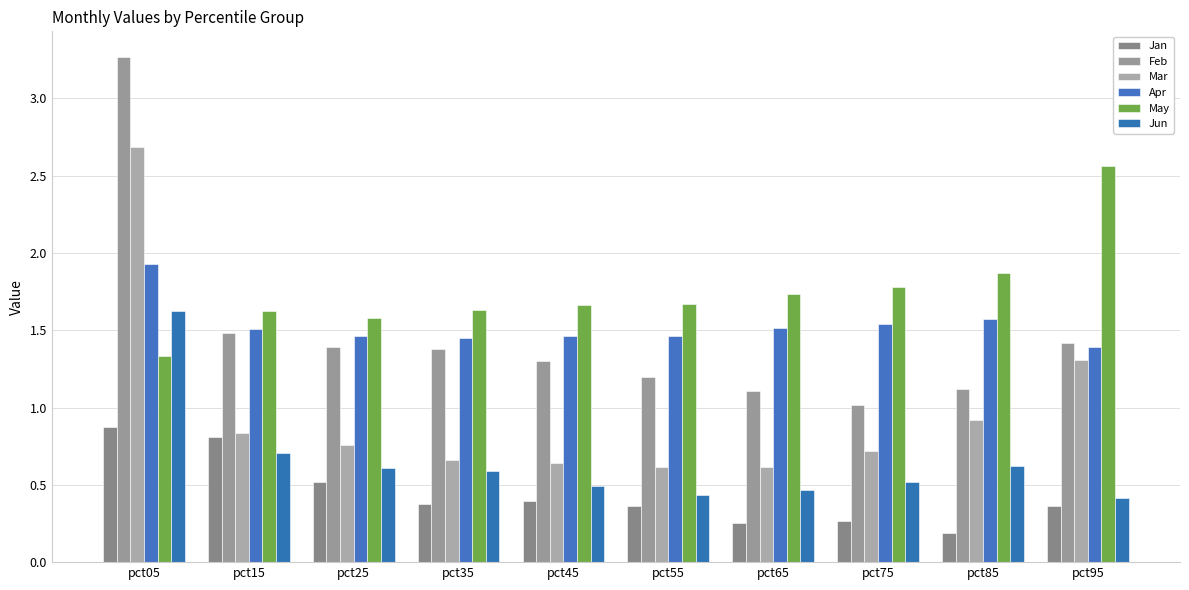

Count the number of data series in this chart.

6